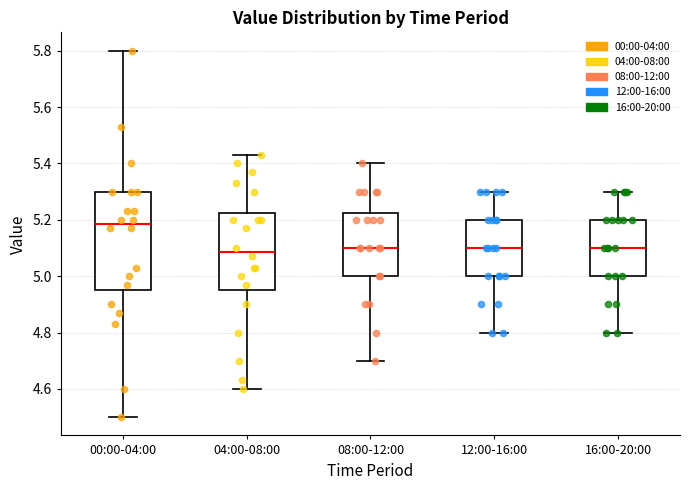

Reading left to right, transcribe this box plot: for each box, give where its median line is, the range the box spans, and where its two whiskers end, as read against the y-axis. The values are not printed on the chart, so give them approximately, as read against the axis.

00:00-04:00: median 5.18, box 4.96 to 5.30, whiskers 4.50 to 5.80
04:00-08:00: median 5.08, box 4.96 to 5.22, whiskers 4.60 to 5.44
08:00-12:00: median 5.10, box 5.00 to 5.22, whiskers 4.70 to 5.40
12:00-16:00: median 5.10, box 5.00 to 5.20, whiskers 4.80 to 5.30
16:00-20:00: median 5.10, box 5.00 to 5.20, whiskers 4.80 to 5.30